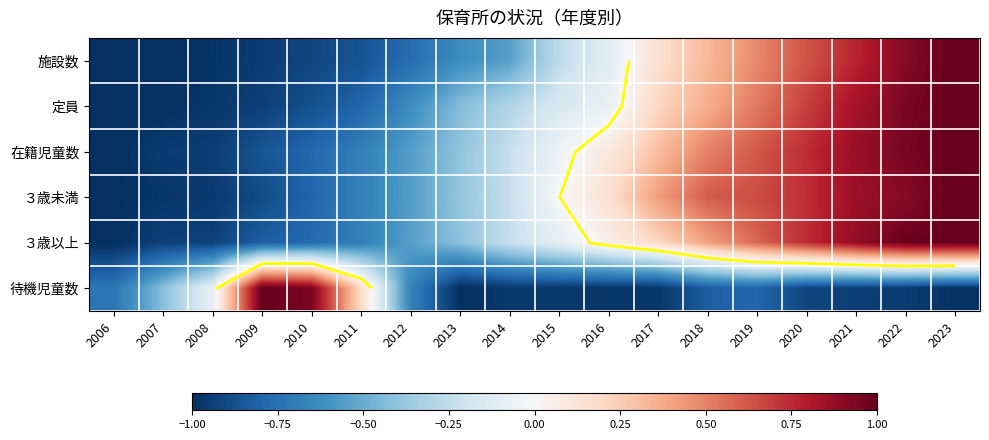

Which has a higher value, 2006 or 2020?

2020